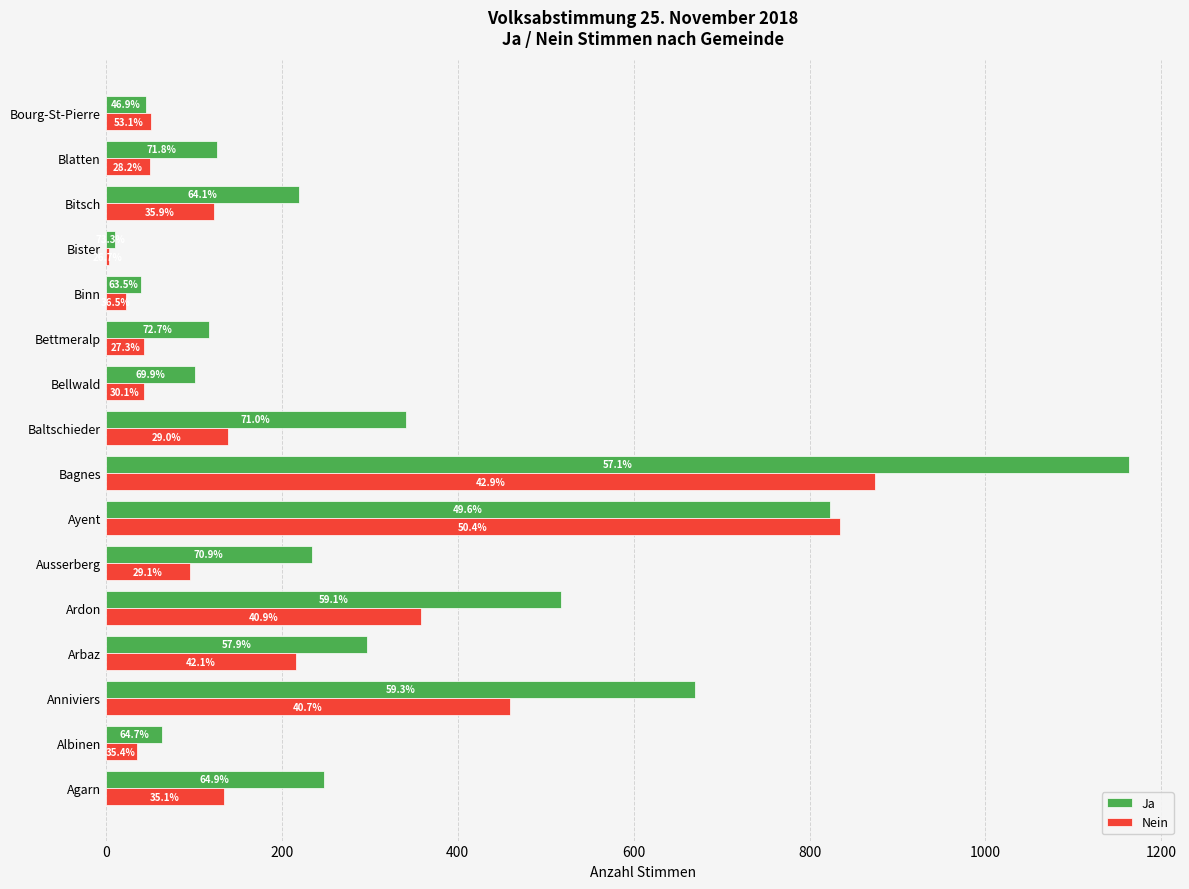

What are all the series names shown in the legend?

Ja, Nein